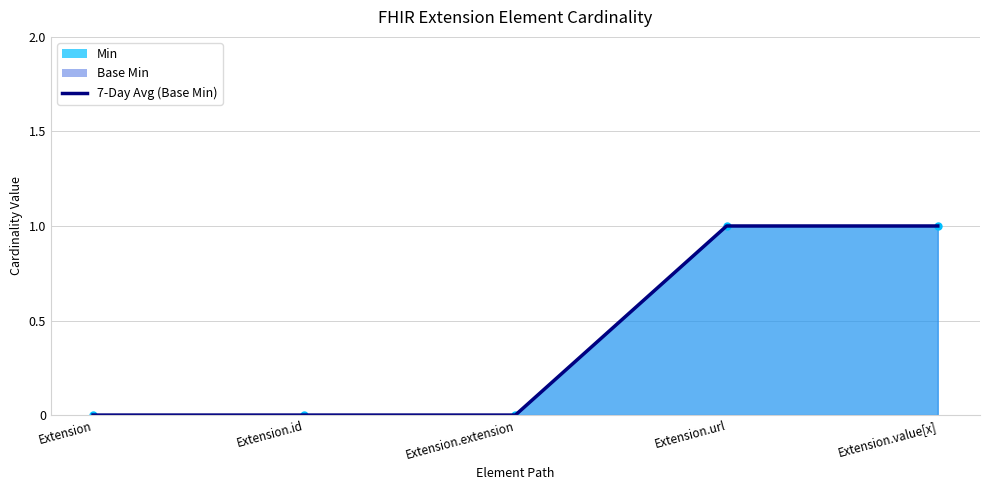

Reading left to right, extract all data points from this chart.

Min: 0	0	0	1	1
Base Min: 0	0	0	1	1